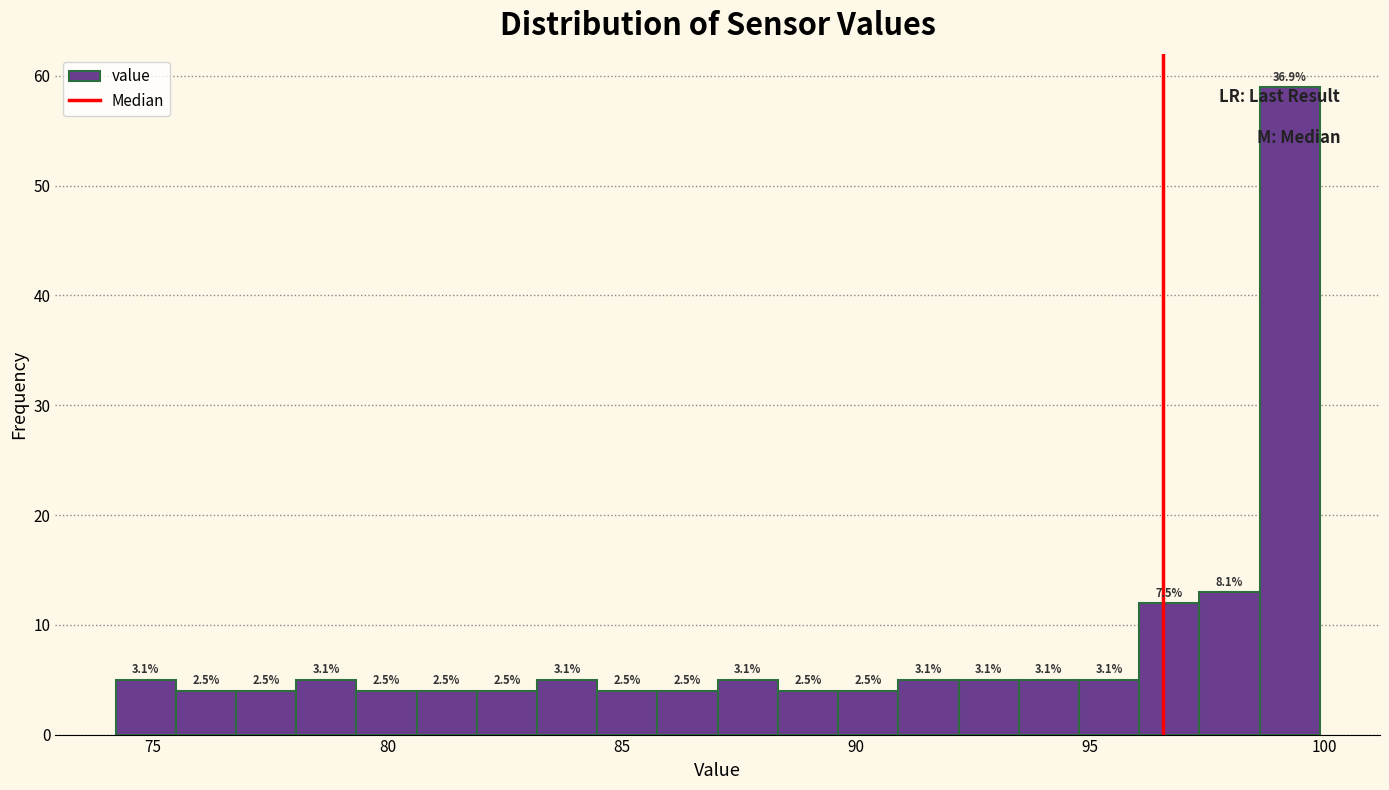

Read against the x-axis, roughly where is the centre of the tallest bar?

99.5